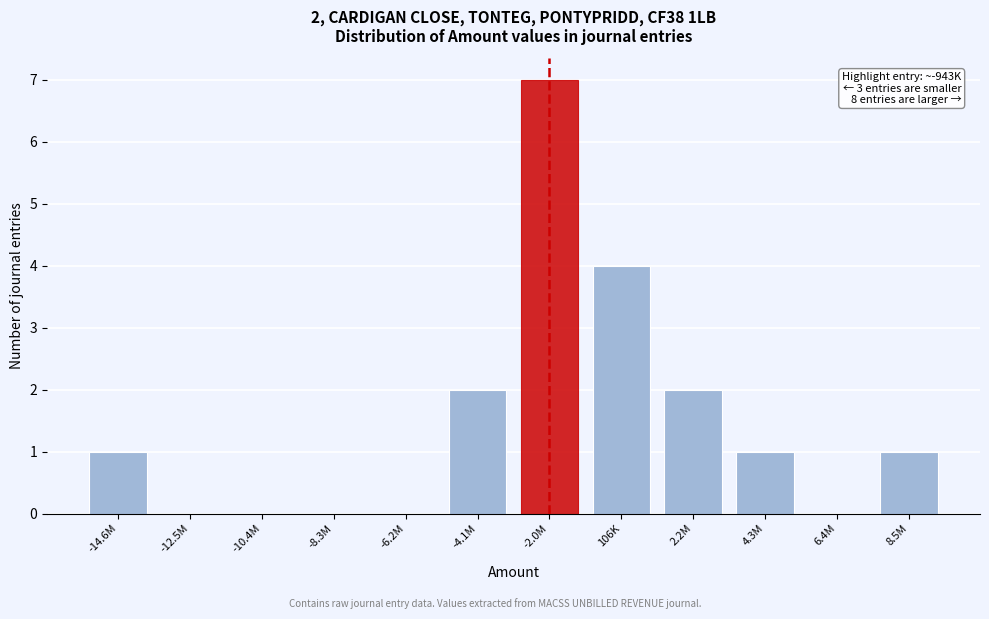

Reading left to right, list all the values displayed in this chart.

-14.6M=1	-12.5M=0	-10.4M=0	-8.3M=0	-6.2M=0	-4.1M=2	-2.0M=7	106K=4	2.2M=2	4.3M=1	6.4M=0	8.5M=1